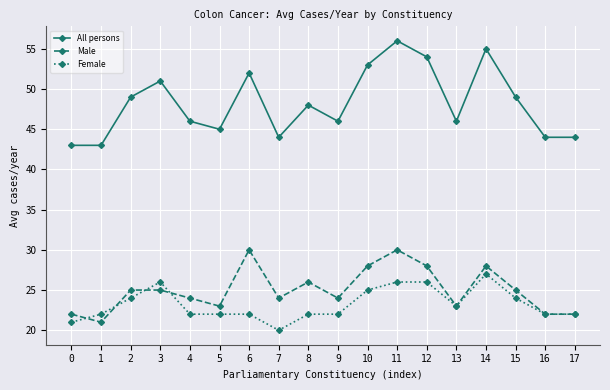

Count the number of data series in this chart.

3